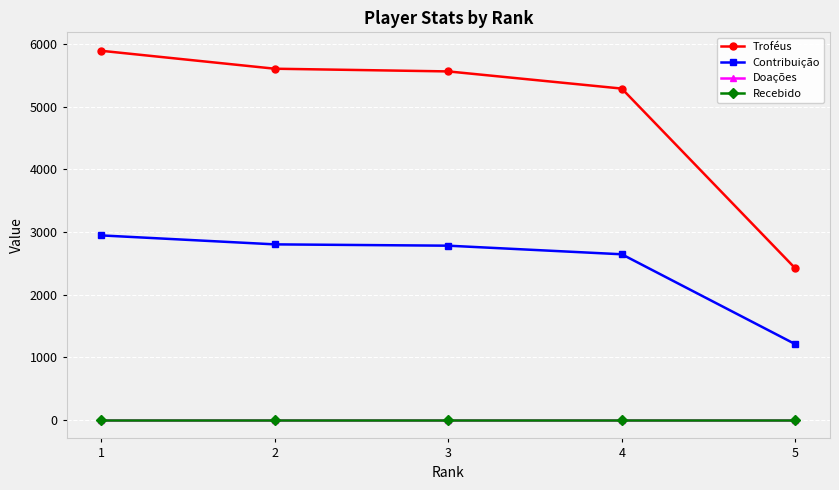

Does the chart have visible grid lines?

Yes